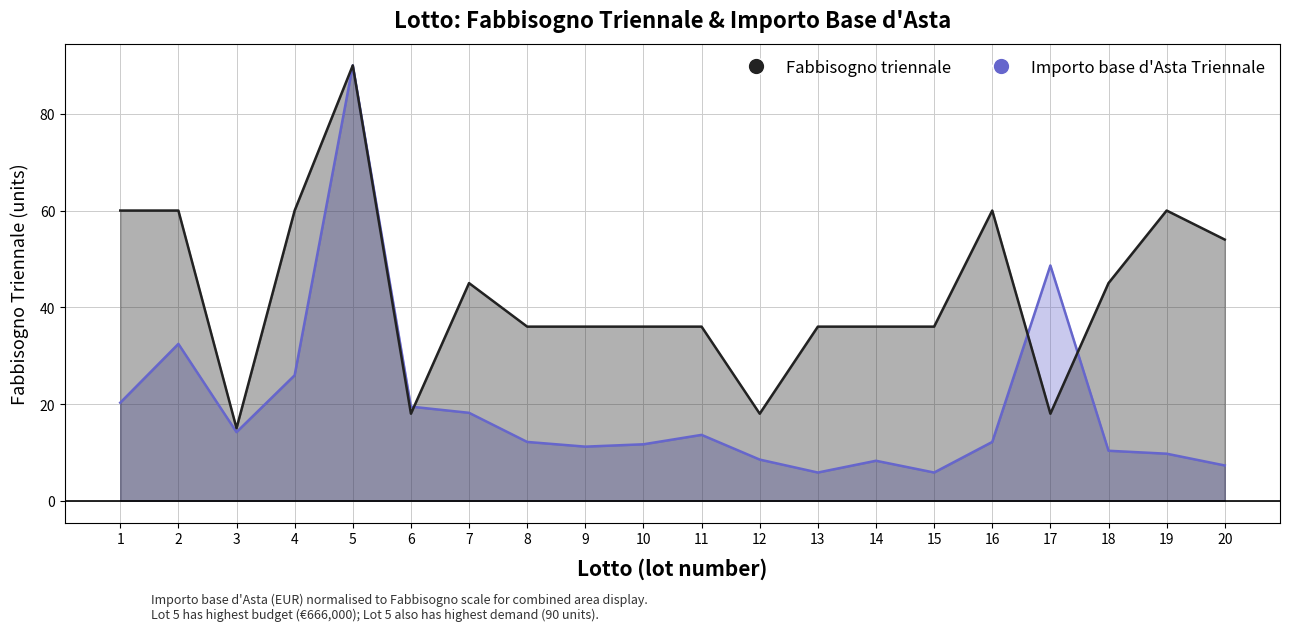

At which category does the chart reach its minimum across all series?

13